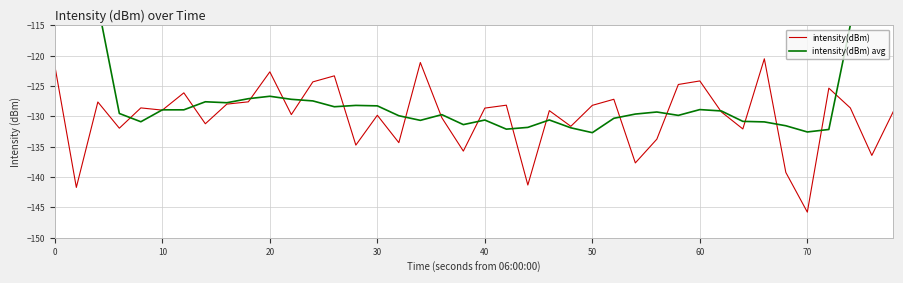

How many intersections are there between intensity(dBm) and intensity(dBm) avg?

20